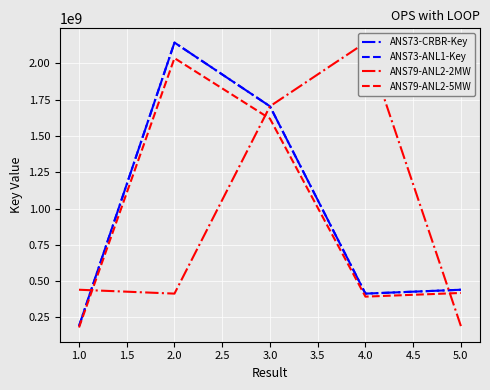

Does the chart display data point markers on the line(s)?

No